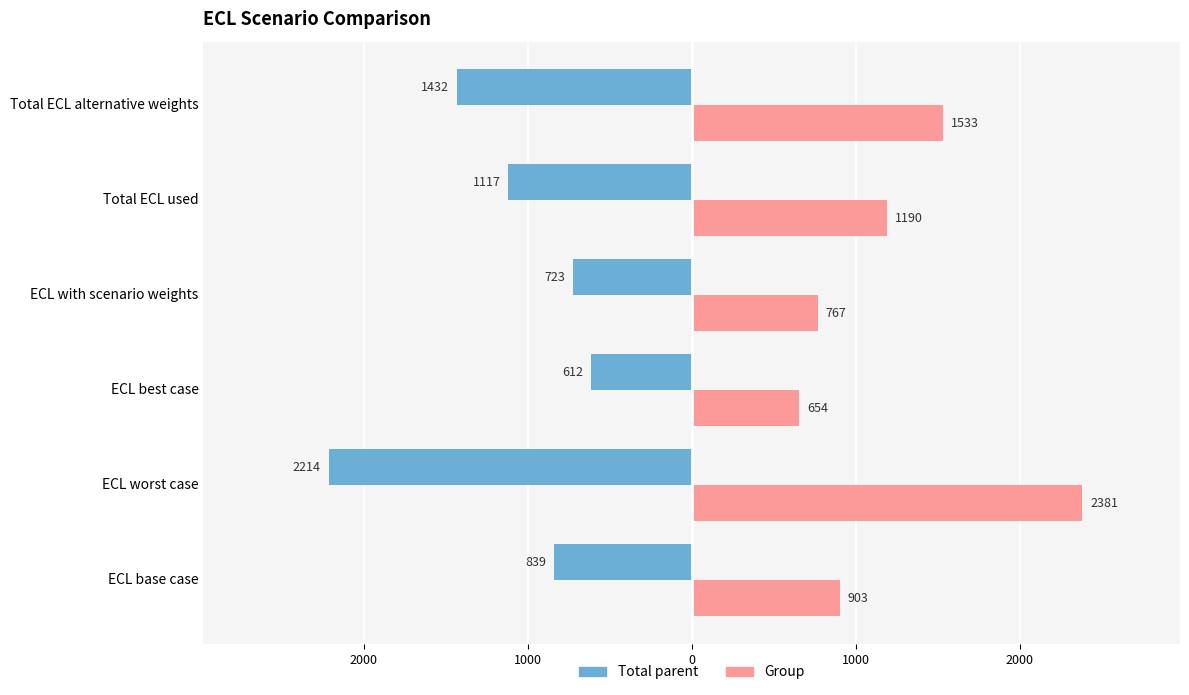

What are all the series names shown in the legend?

Total parent, Group